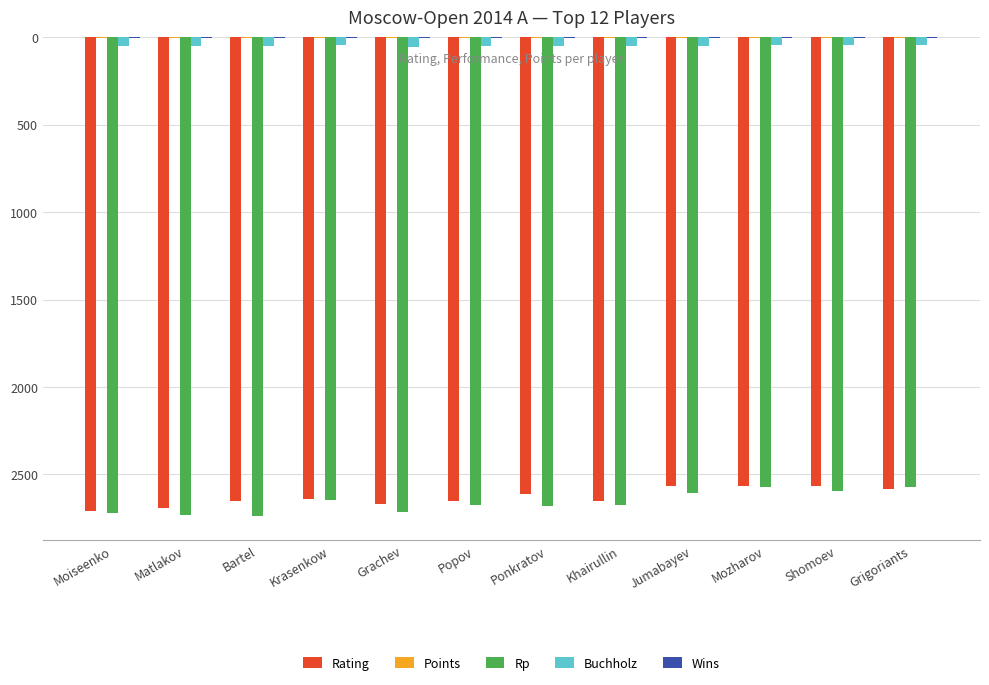

What is the spread (max minus min) of values at Ponkratov?

2677.0